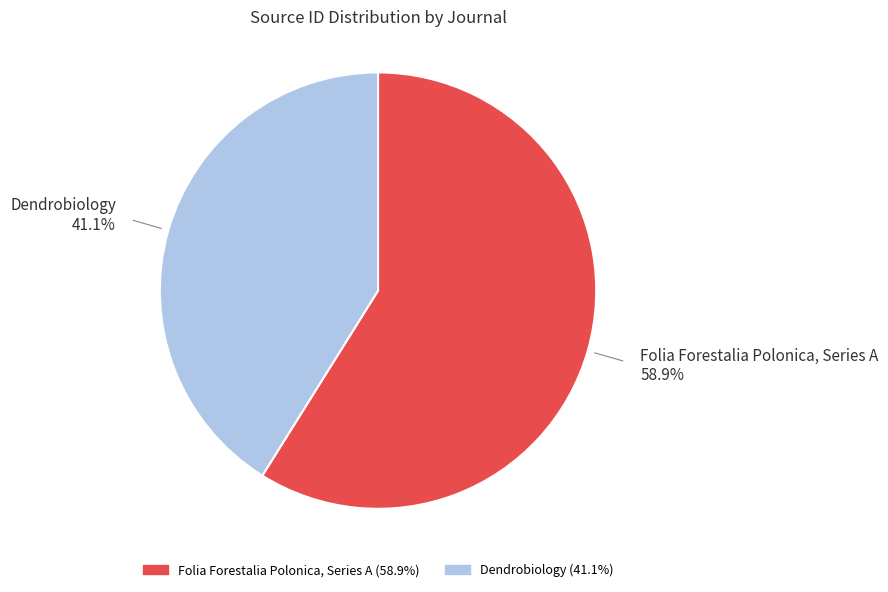

Which slice represents more than half of the pie?

Folia Forestalia Polonica, Series A